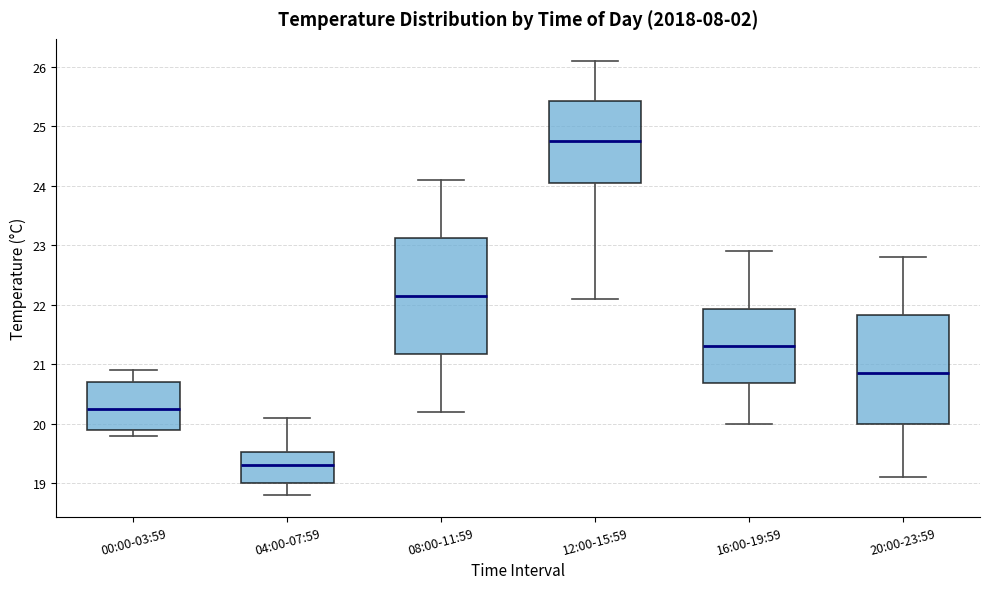

Which box is the tallest, from its lower edge to its upper edge?

08:00-11:59